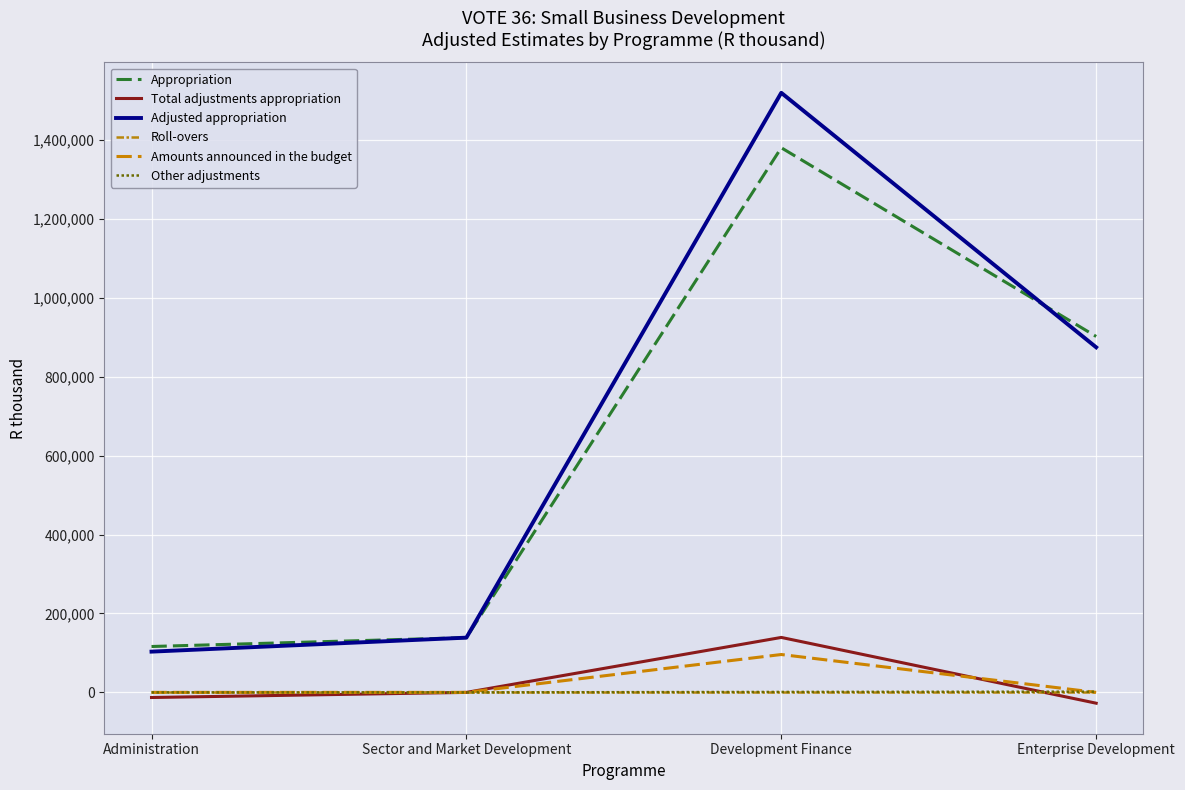

The Roll-overs series shows 0 at Administration. True or false?

True